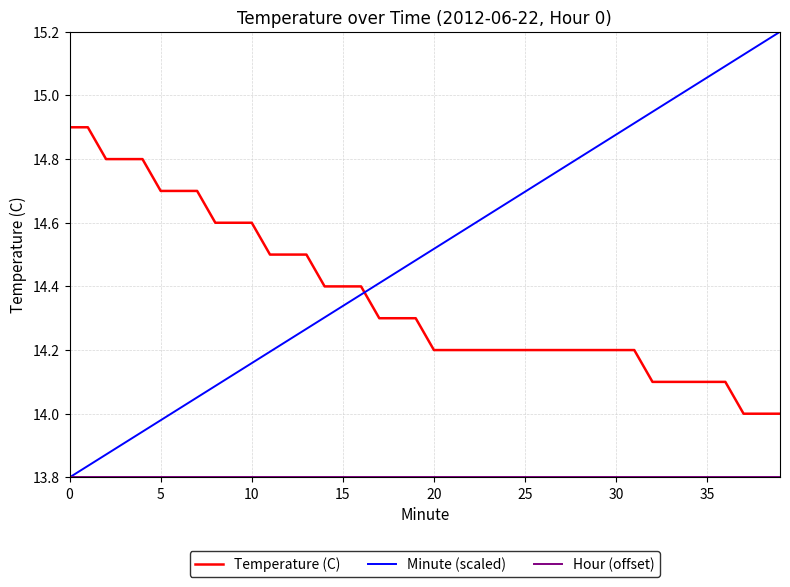

How many times do Minute (scaled) and Temperature (C) cross each other?

1